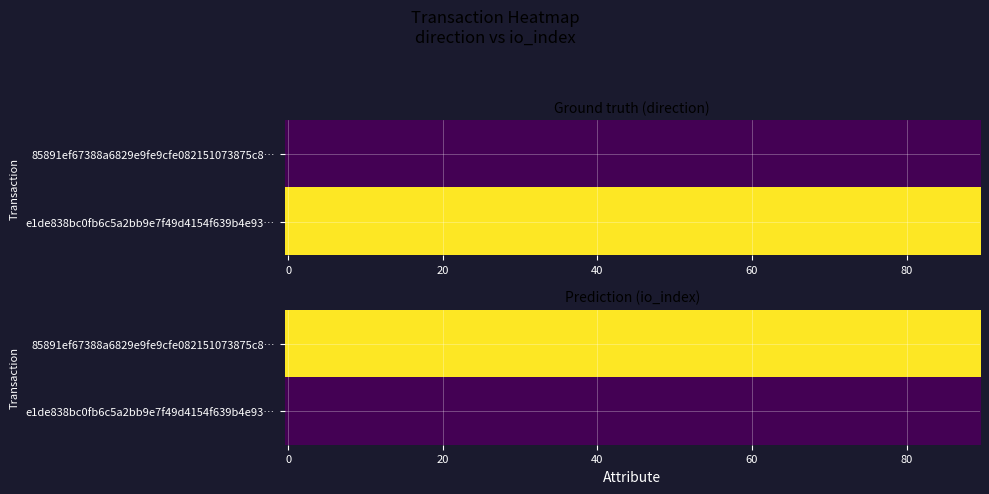

Reading left to right, list all the values displayed in this chart.

85891ef67388a6829e9fe9cfe082151073875c8: -1	6
e1de838bc0fb6c5a2bb9e7f49d4154f639b4e93: 1	0